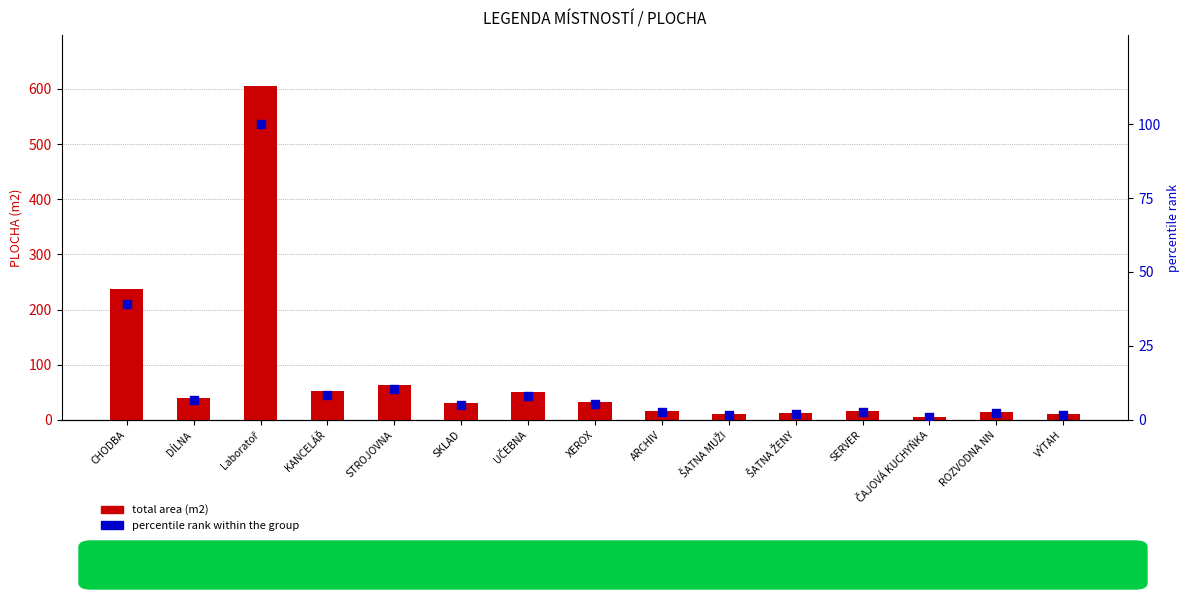

Which series contains the highest Y value?

total area (m2)